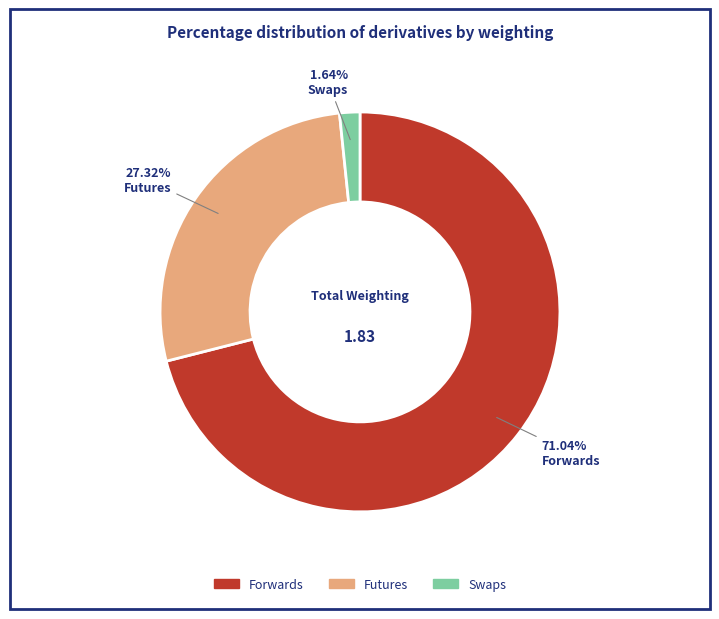

The Futures slice represents 33% of the pie. True or false?

False